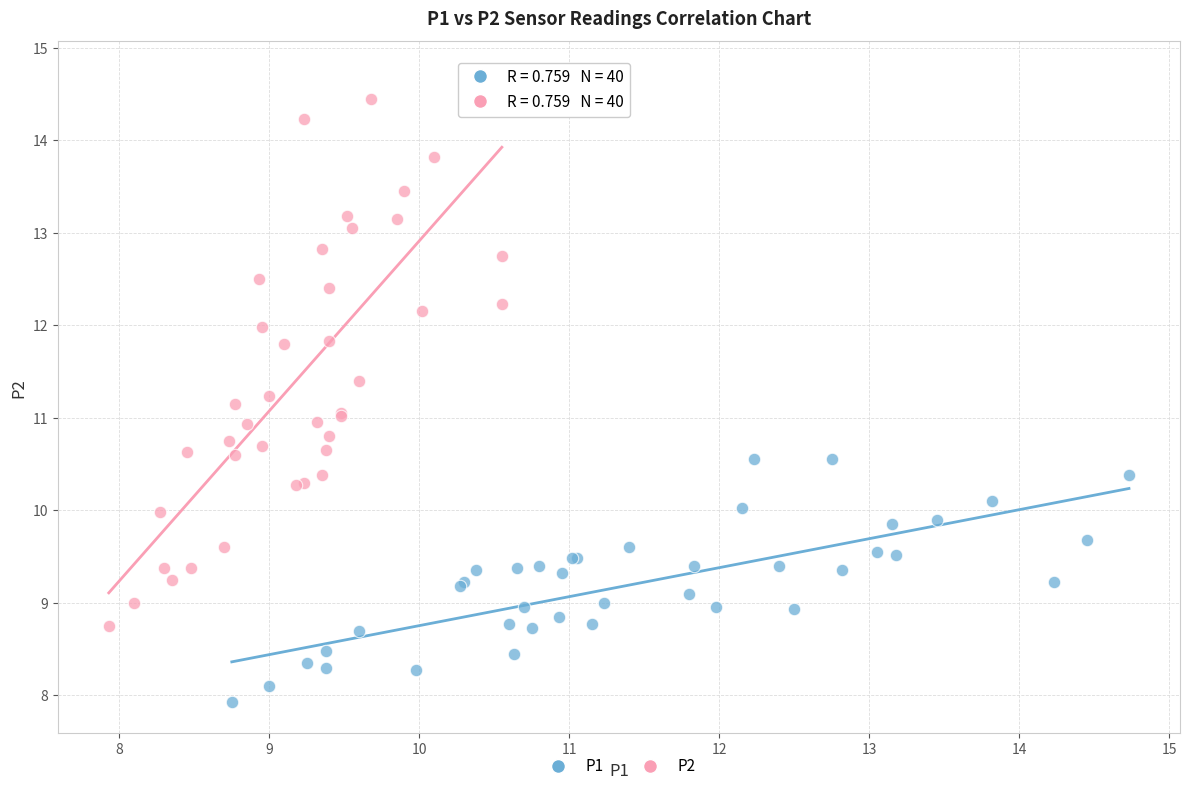

Which series has the largest Y range (max minus min)?

P2